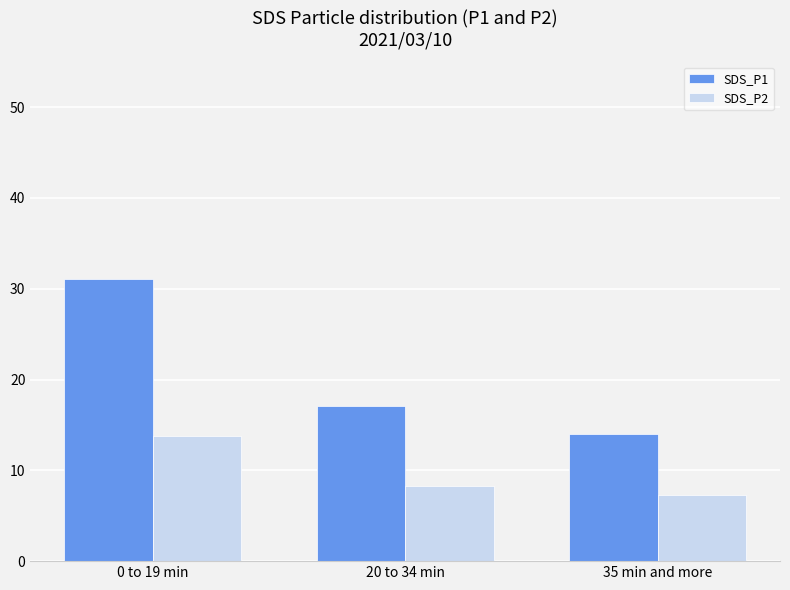

Rank the series by their maximum value, from lowest to highest.

SDS_P2, SDS_P1